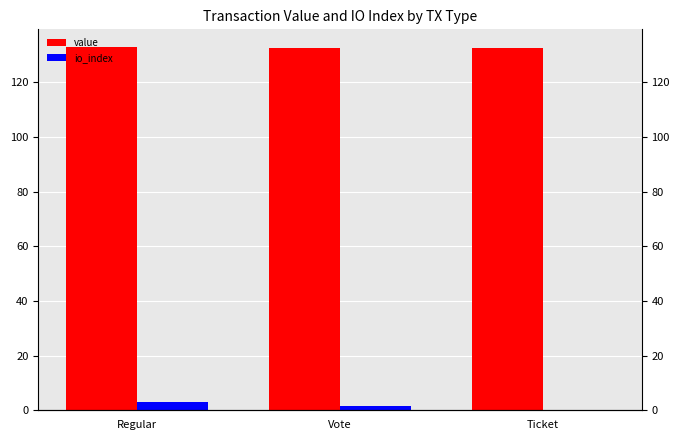

What is the value of the io_index bar at the 2nd from the left?

1.5